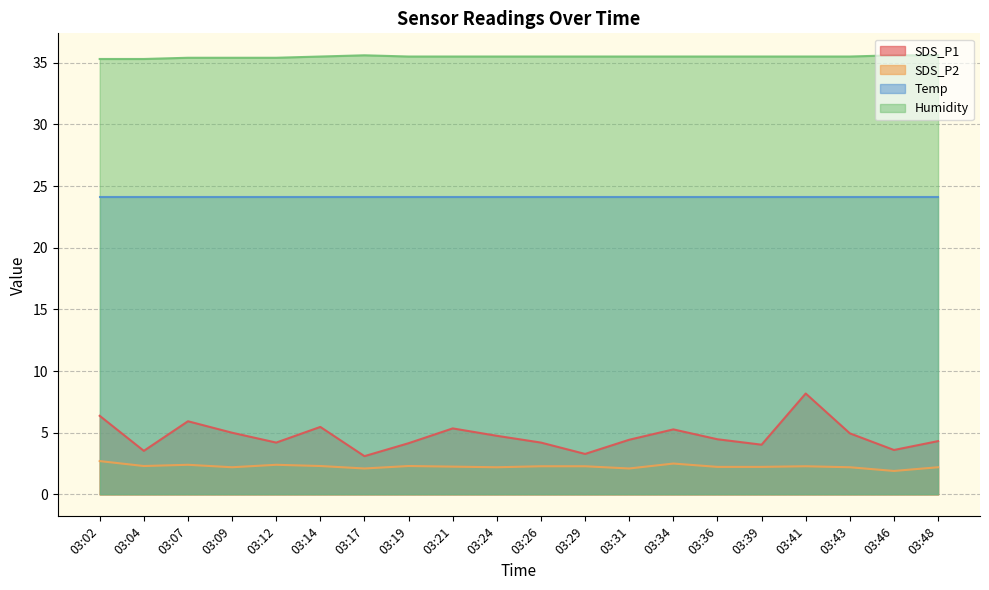

What is the sum of the Humidity values at 03:39 and 03:31?

71.0